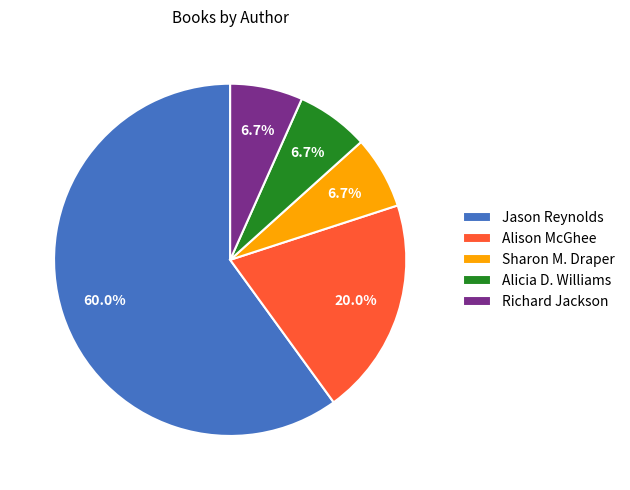

Which slice is the largest?

Jason Reynolds